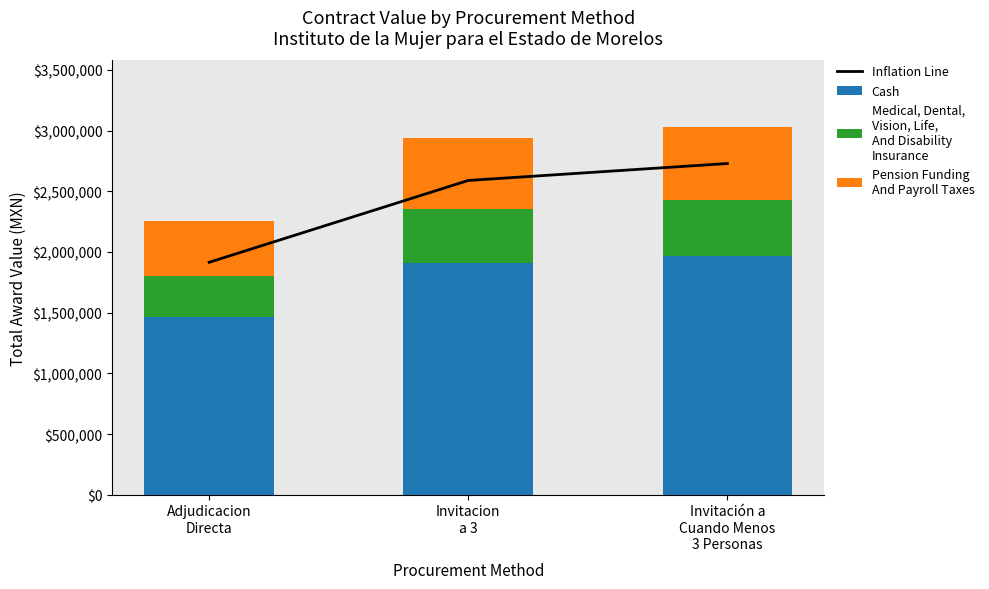

What is the total value across all series at Invitación a
Cuando Menos
3 Personas?

5761505.9